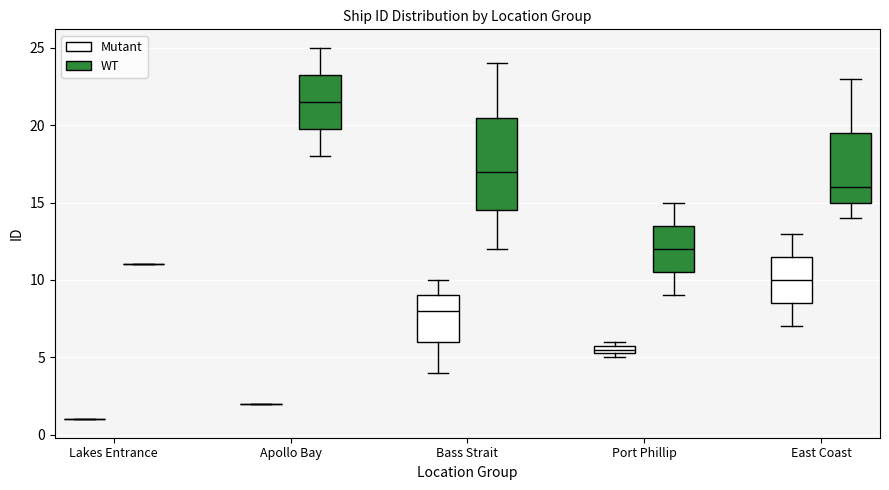

Comparing the boxes themselves (not the whiskers), which one is the tallest?

Bass Strait (WT)